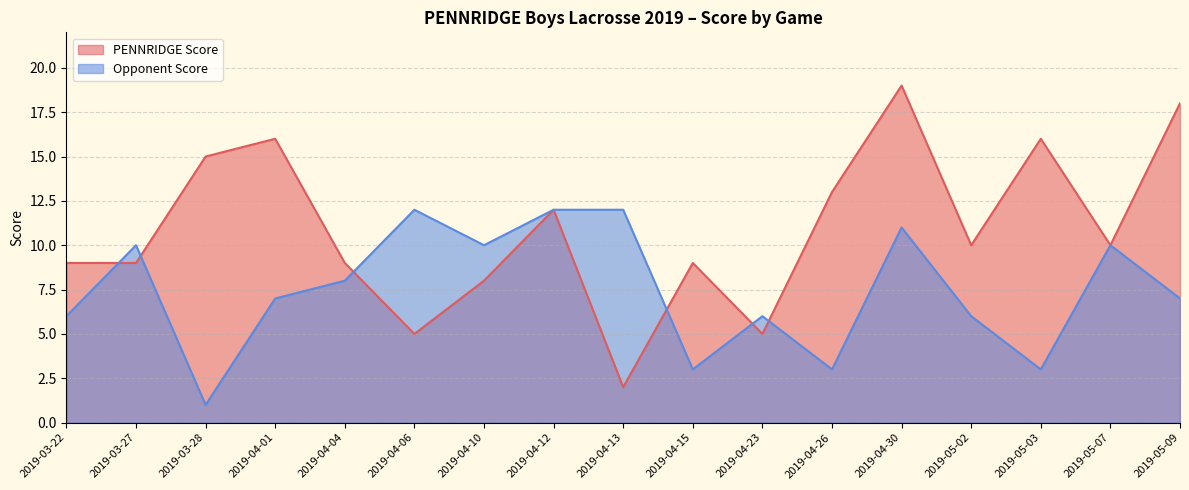

Reading left to right, extract all data points from this chart.

PENNRIDGE Score: 2019-03-22=9	2019-03-27=9	2019-03-28=15	2019-04-01=16	2019-04-04=9	2019-04-06=5	2019-04-10=8	2019-04-12=12	2019-04-13=2	2019-04-15=9	2019-04-23=5	2019-04-26=13	2019-04-30=19	2019-05-02=10	2019-05-03=16	2019-05-07=10	2019-05-09=18
Opponent Score: 2019-03-22=6	2019-03-27=10	2019-03-28=1	2019-04-01=7	2019-04-04=8	2019-04-06=12	2019-04-10=10	2019-04-12=12	2019-04-13=12	2019-04-15=3	2019-04-23=6	2019-04-26=3	2019-04-30=11	2019-05-02=6	2019-05-03=3	2019-05-07=10	2019-05-09=7